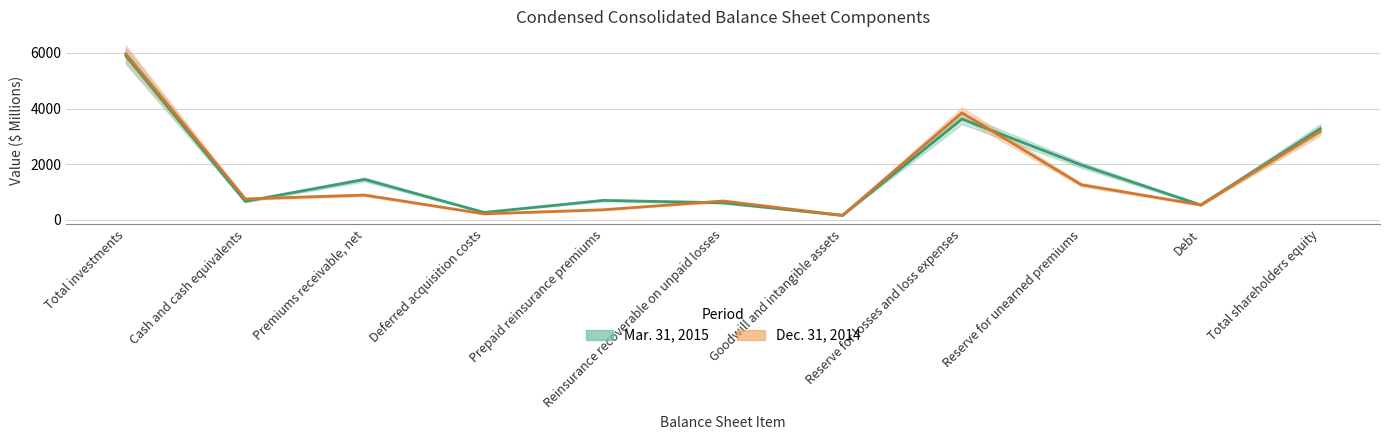

List the series in order of their peak value, highest first.

Dec. 31, 2014, Mar. 31, 2015